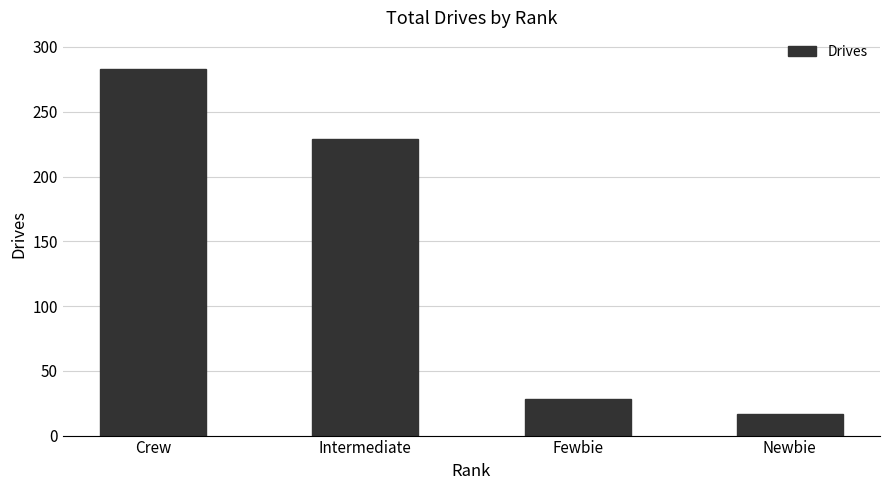

Where does the data first go above 229?

Crew